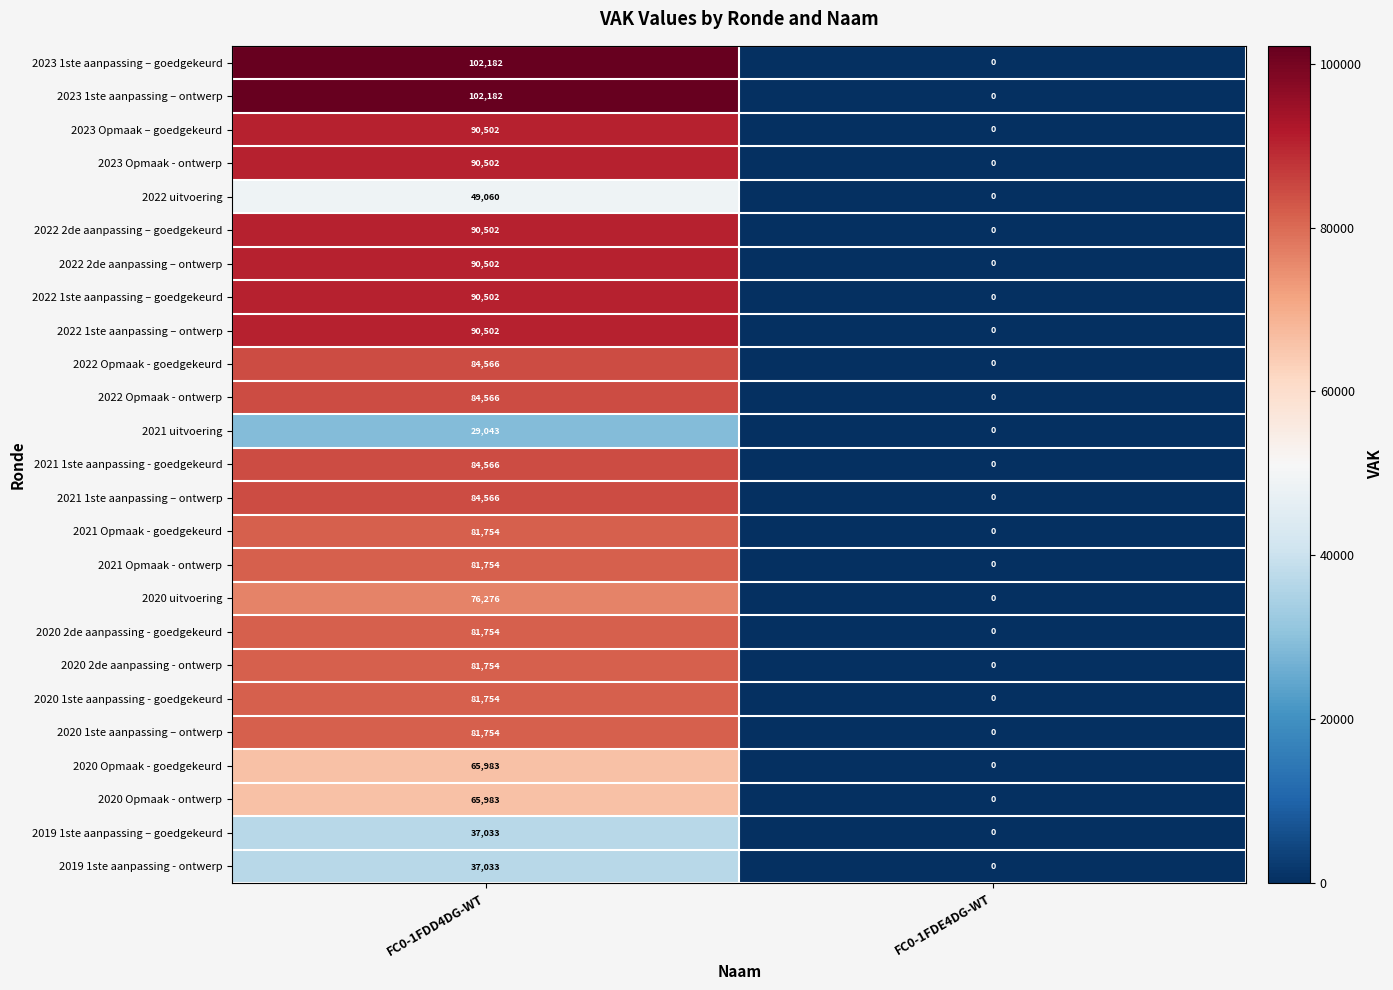

How many distinct data groups are displayed?

25